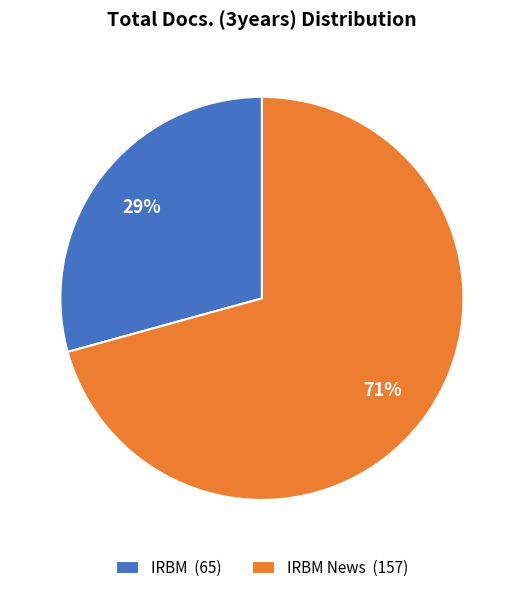

Which slice is the largest?

IRBM News (157)